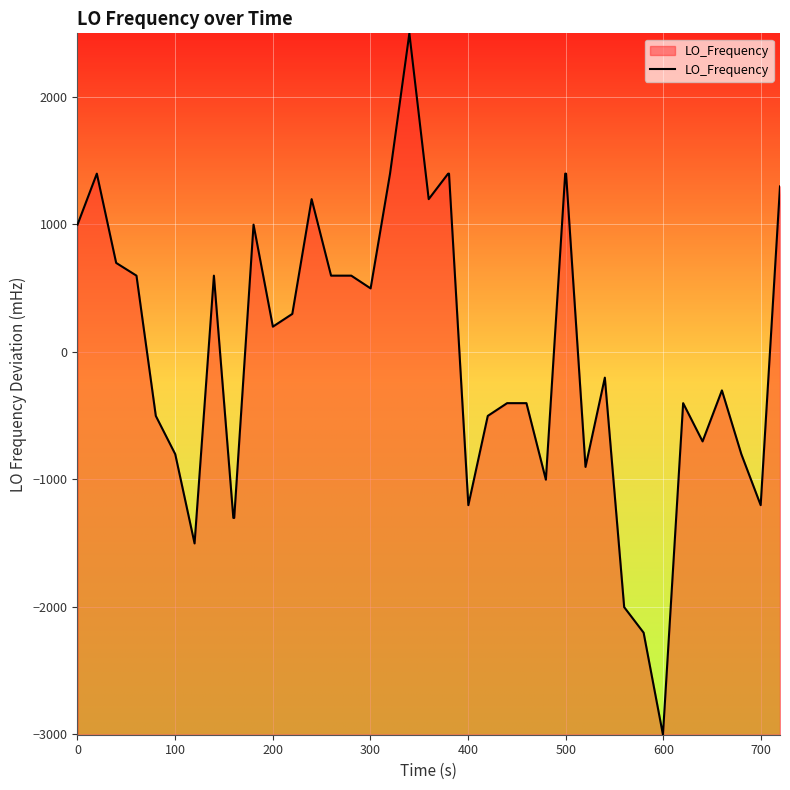

How many data points are above 197?

20